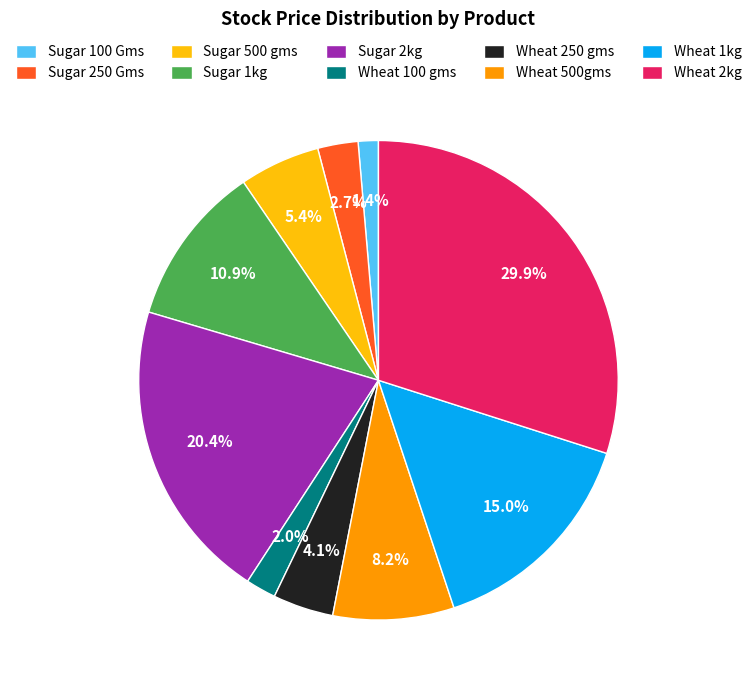

What percentage is NOT represented by Wheat 500gms?

91.8%